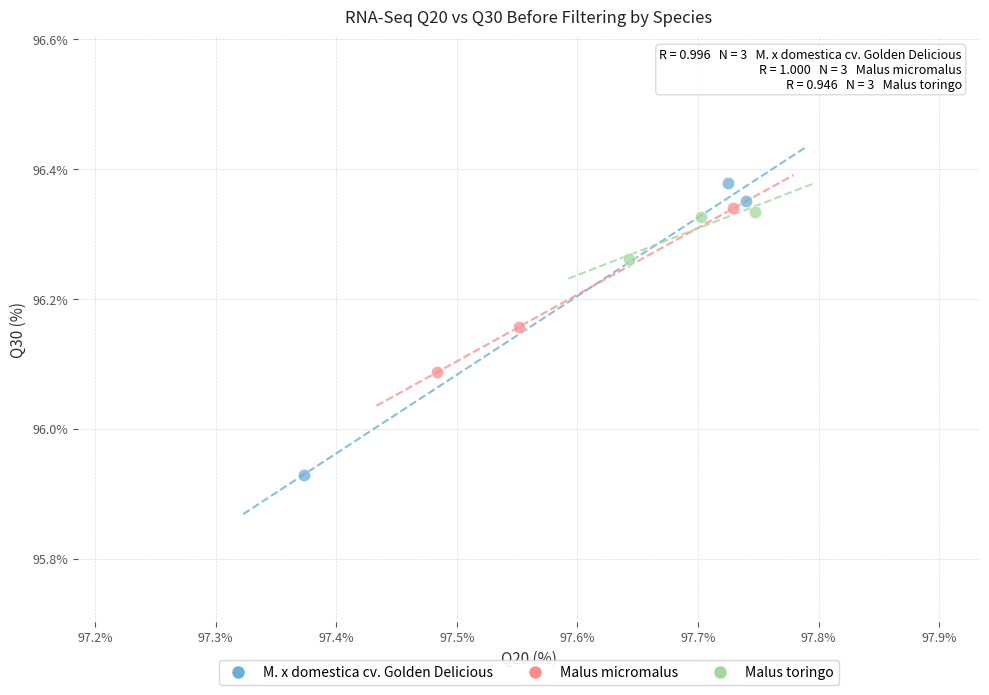

What are all the series names shown in the legend?

M. x domestica cv. Golden Delicious, Malus micromalus, Malus toringo